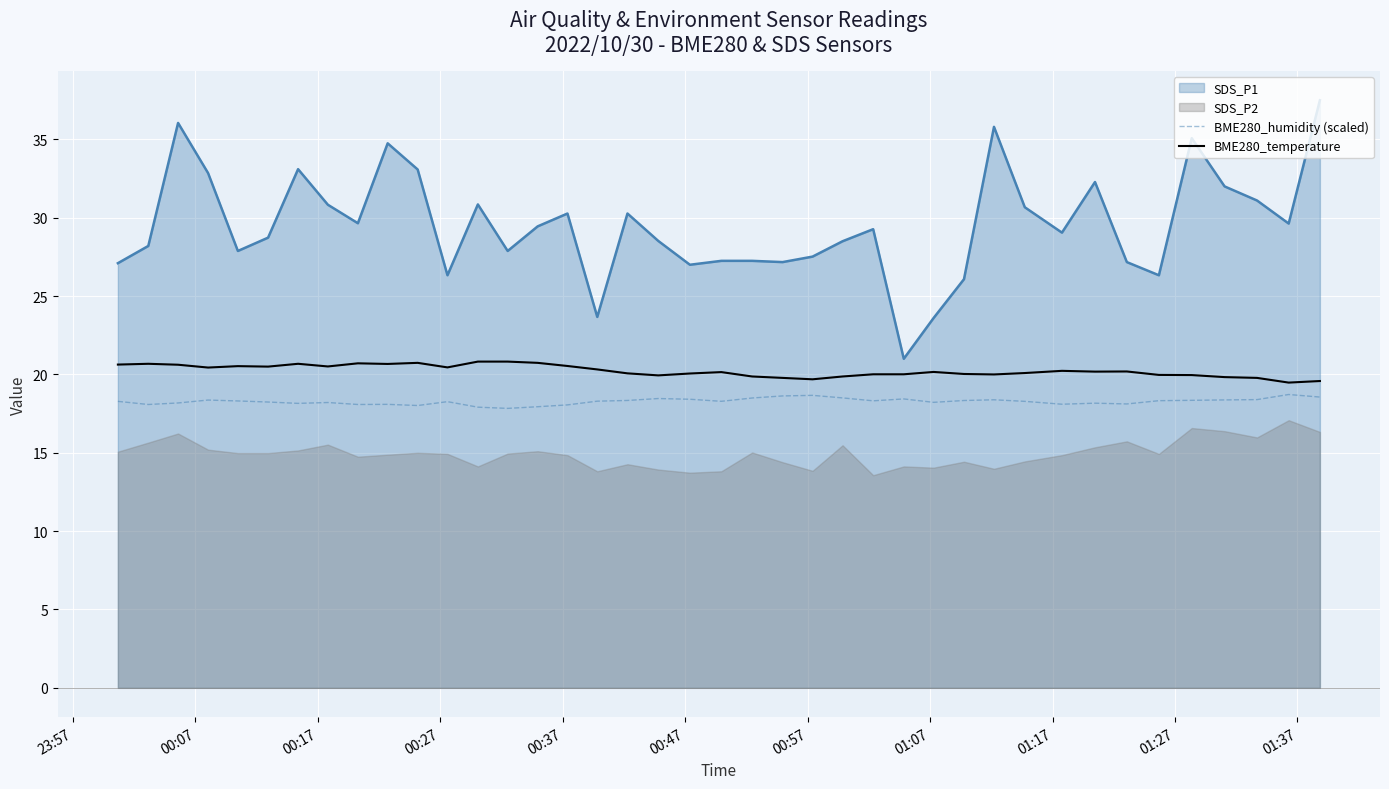

What is the maximum value for BME280_humidity (scaled)?

18.7